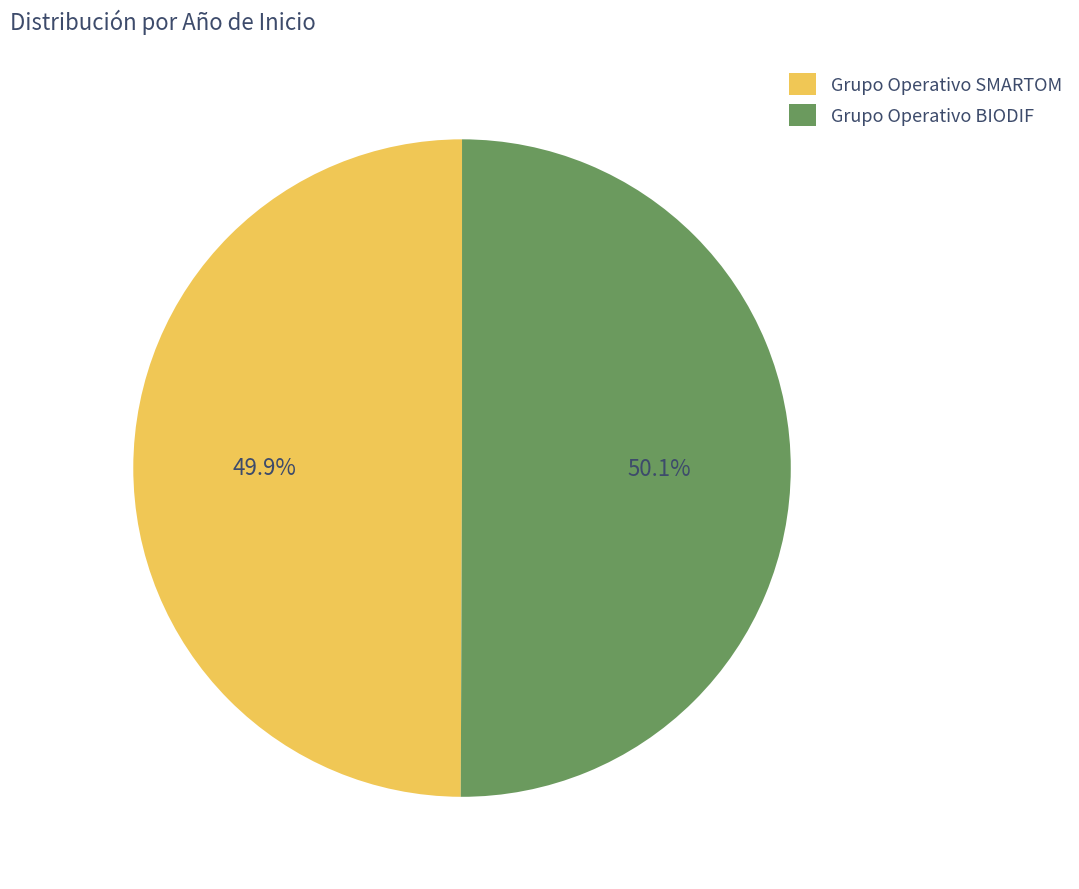

What percentage do Grupo Operativo BIODIF and Grupo Operativo SMARTOM together represent?

100.0%